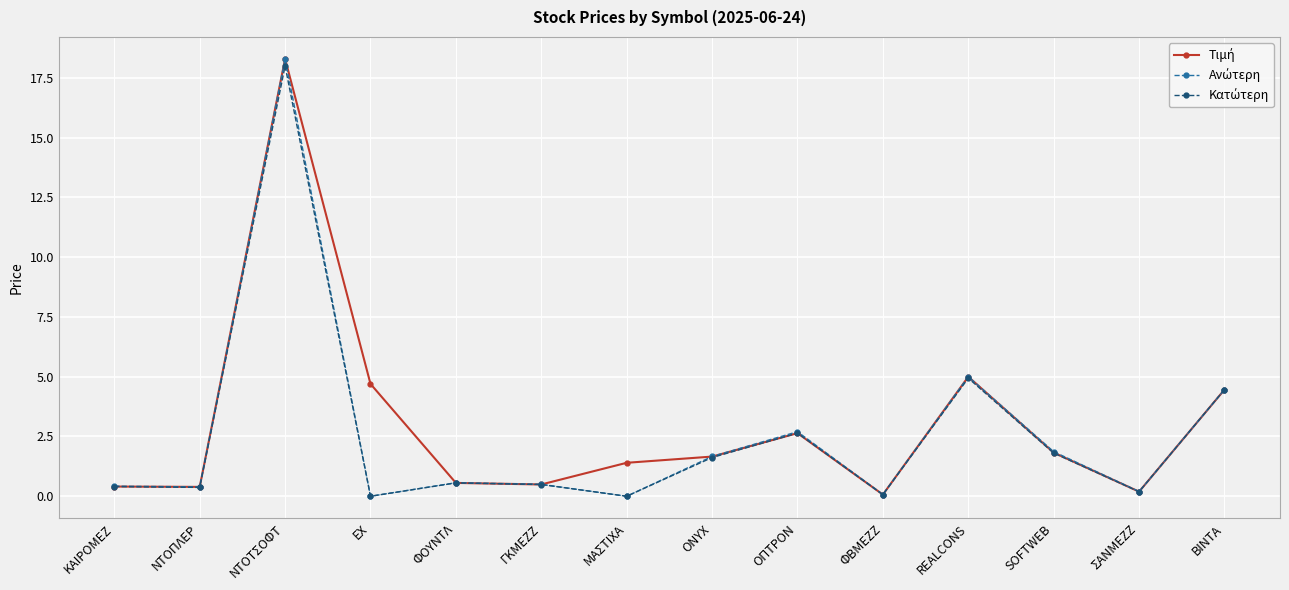

What position from the right is SOFTWEB?

3